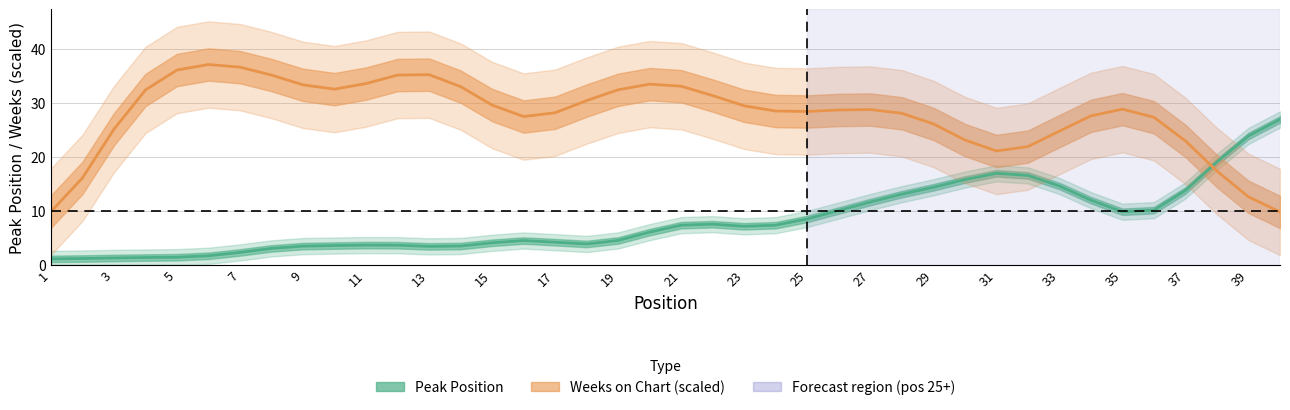

Is the value of Weeks on Chart (scaled) at 35 greater than the value of Peak Position at 25?

Yes